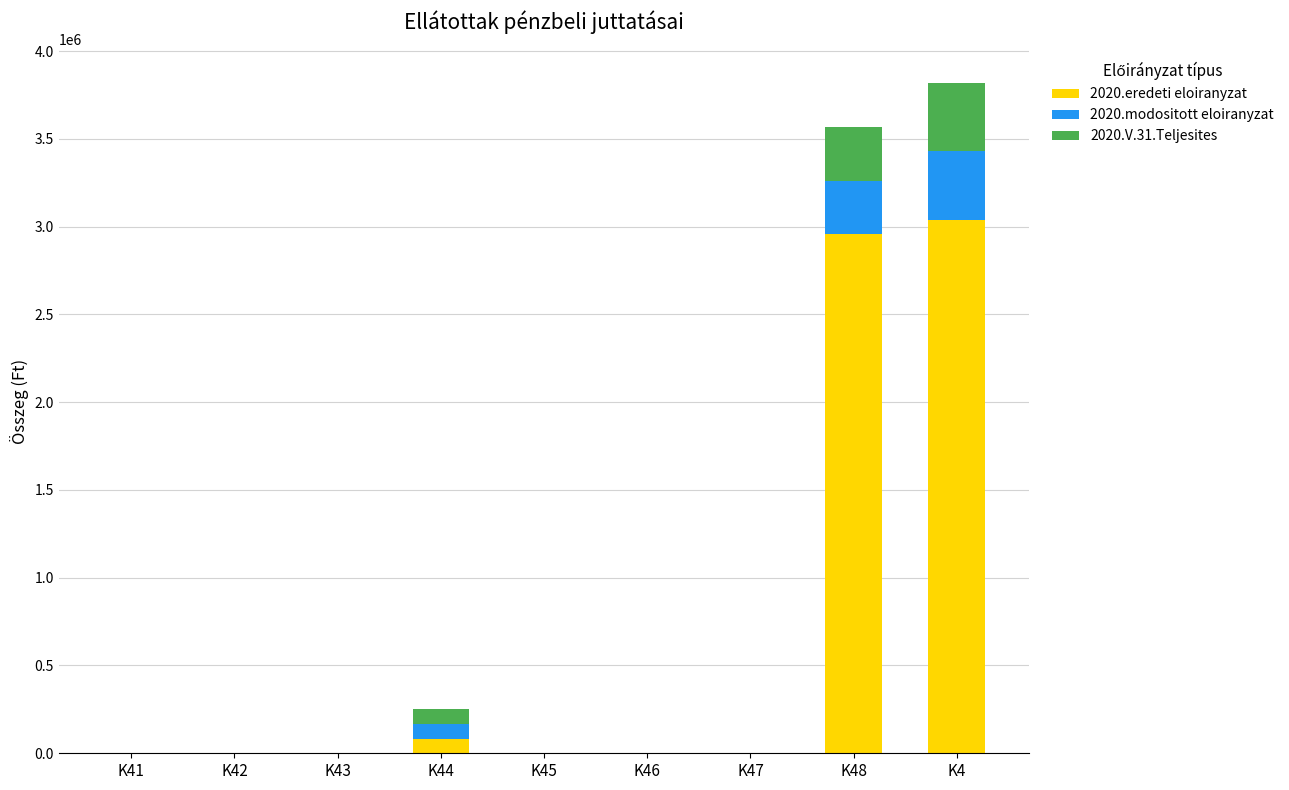

Reading left to right, list the values for the 2020.eredeti eloiranyzat series.

K41=0	K42=0	K43=0	K44=84000	K45=0	K46=0	K47=0	K48=2955000	K4=3039000